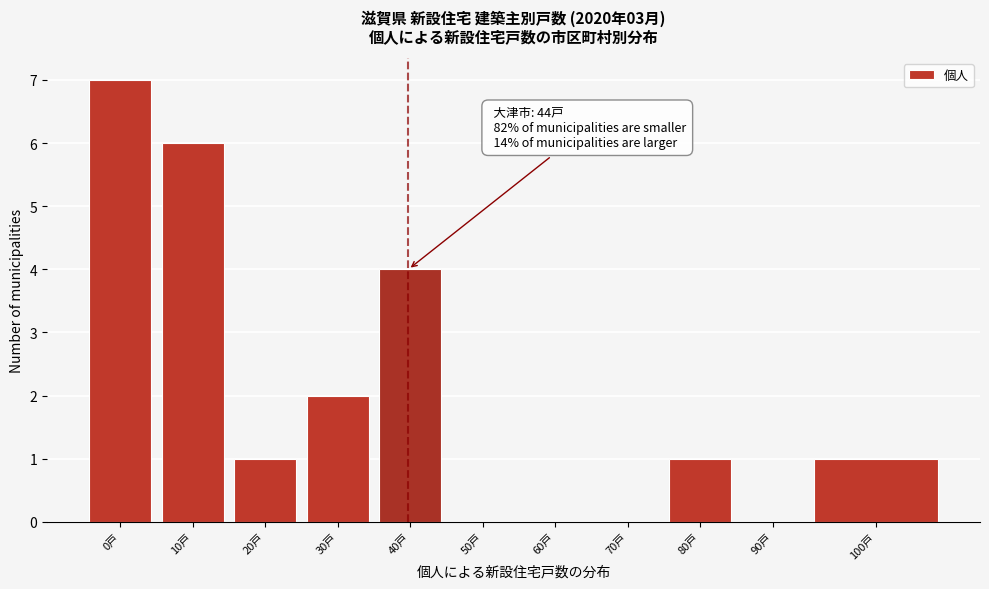

Reading left to right, what are all the values shown in this chart?

0戸=7	10戸=6	20戸=1	30戸=2	40戸=4	50戸=0	60戸=0	70戸=0	80戸=1	90戸=0	100戸=1